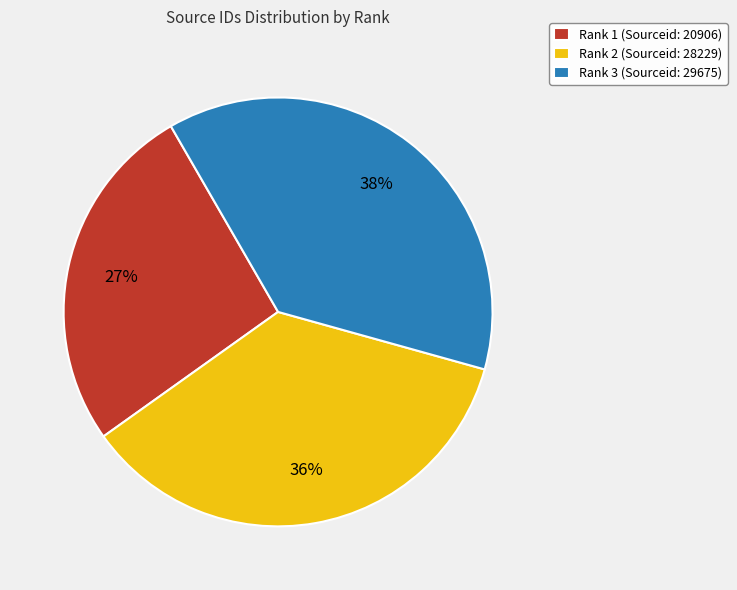

Is the sum of Rank 2 (Sourceid: 28229) and Rank 3 (Sourceid: 29675) greater than half?

Yes